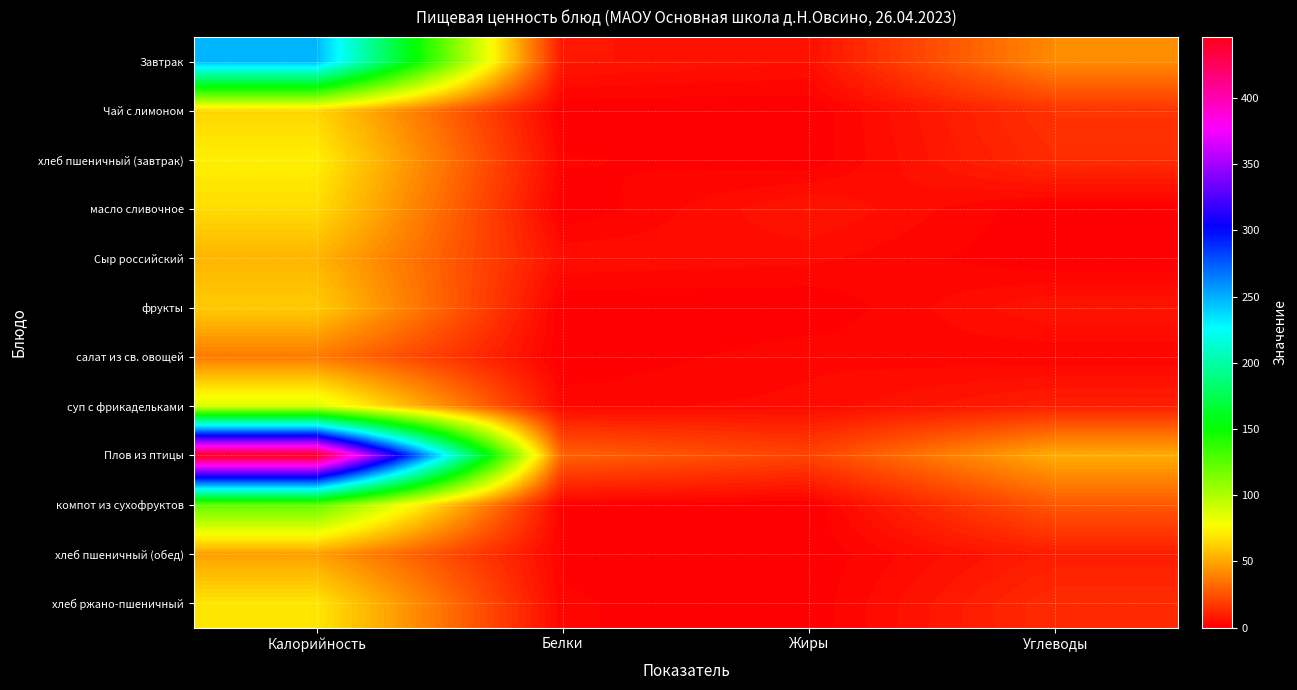

Which label corresponds to the largest value in the chart?

Калорийность